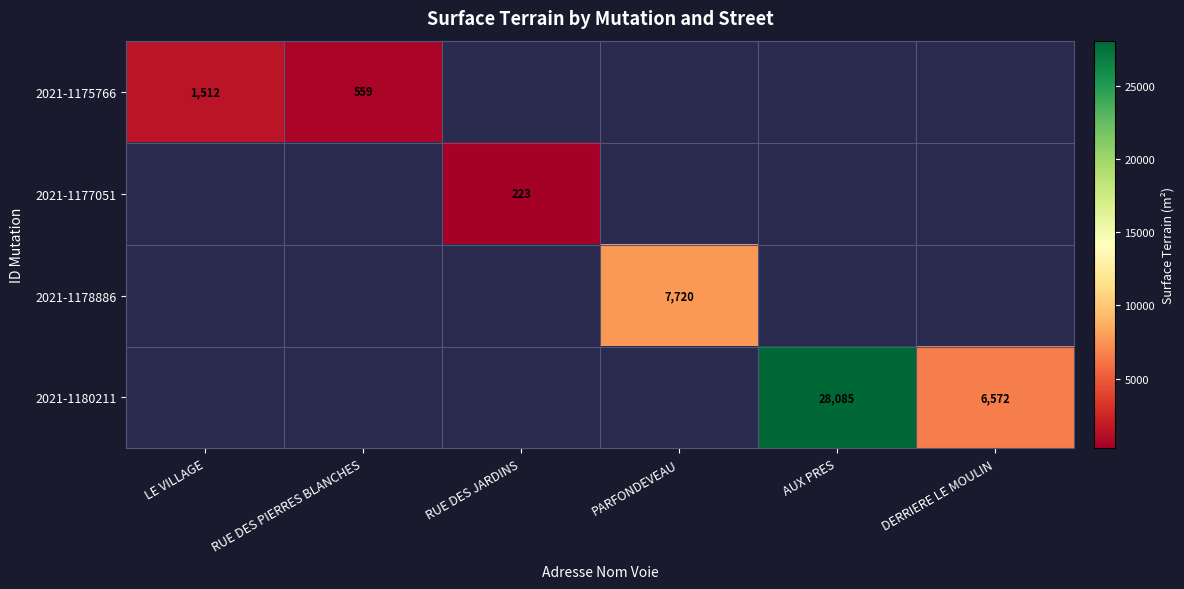

The value of 2021-1180211 at DERRIERE LE MOULIN is 6572. True or false?

True